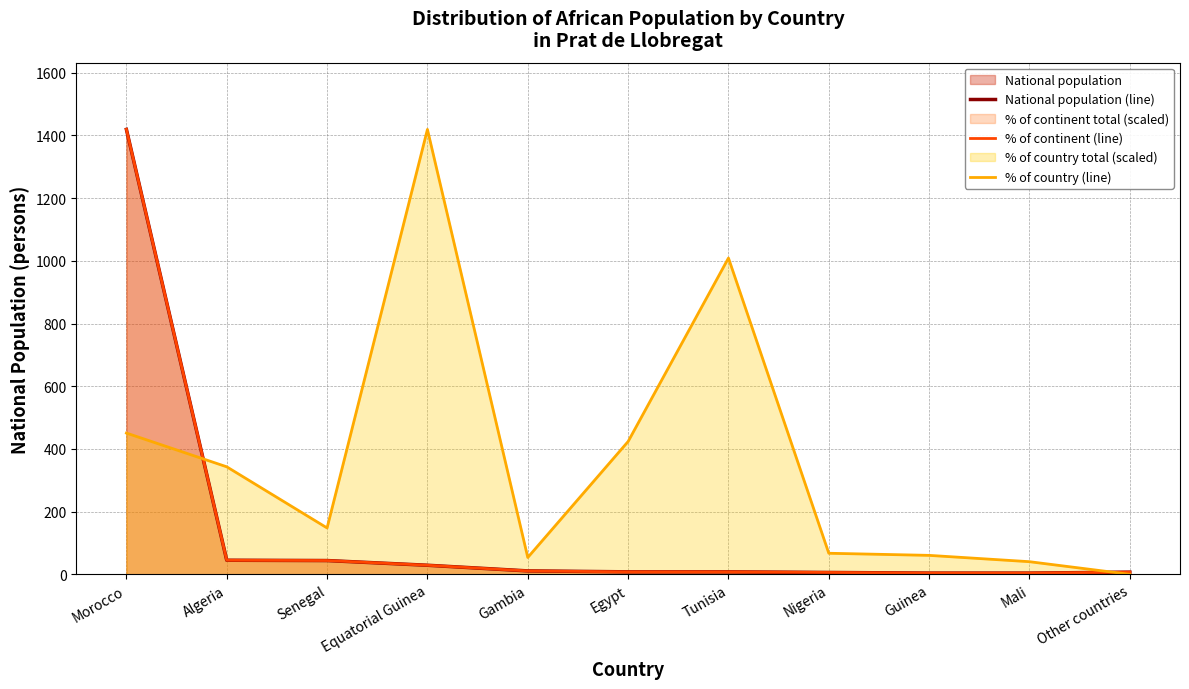

Which category has the lowest value across all series?

Other countries